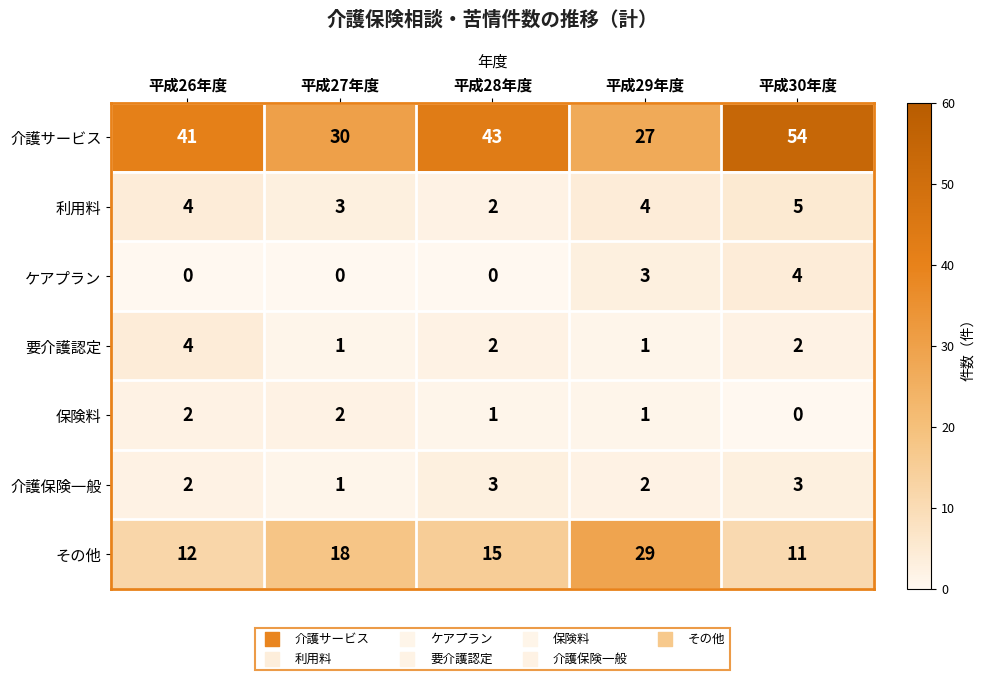

Is it true that 利用料 equals 3 at 平成28年度?

False